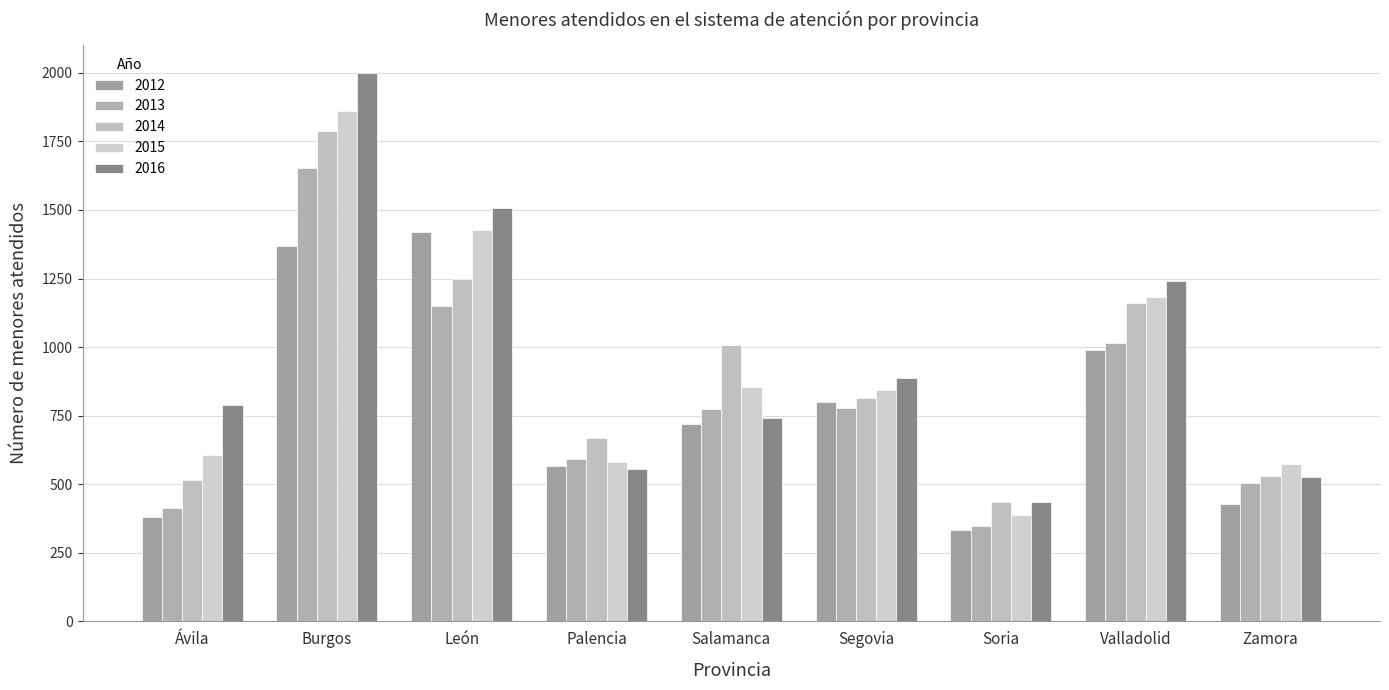

Reading left to right, extract all data points from this chart.

2012: Ávila=382	Burgos=1370	León=1420	Palencia=566	Salamanca=720	Segovia=799	Soria=334	Valladolid=991	Zamora=428
2013: Ávila=413	Burgos=1652	León=1150	Palencia=593	Salamanca=773	Segovia=779	Soria=349	Valladolid=1014	Zamora=506
2014: Ávila=517	Burgos=1787	León=1250	Palencia=670	Salamanca=1006	Segovia=813	Soria=437	Valladolid=1159	Zamora=529
2015: Ávila=606	Burgos=1861	León=1426	Palencia=582	Salamanca=855	Segovia=845	Soria=389	Valladolid=1183	Zamora=575
2016: Ávila=790	Burgos=2001	León=1508	Palencia=556	Salamanca=741	Segovia=886	Soria=437	Valladolid=1242	Zamora=527